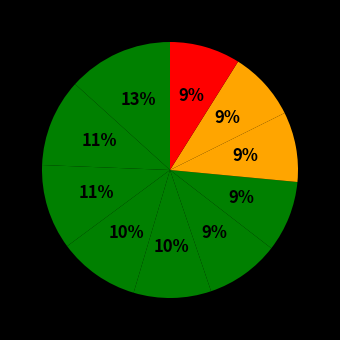

How many segments does this pie chart have?

10